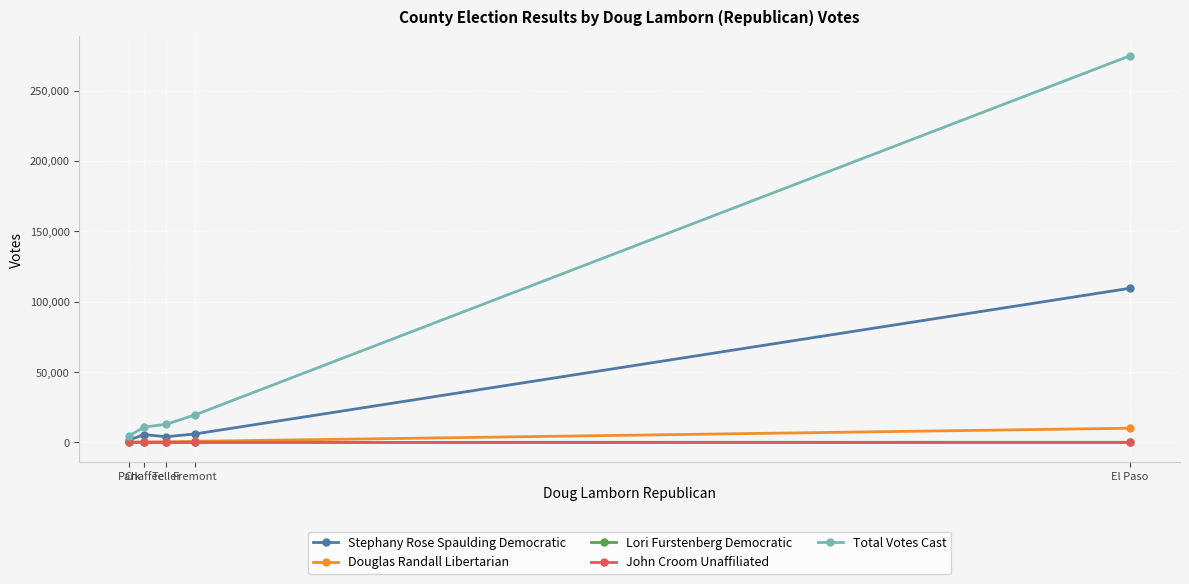

How many data points in Douglas Randall Libertarian are less than 431?

2